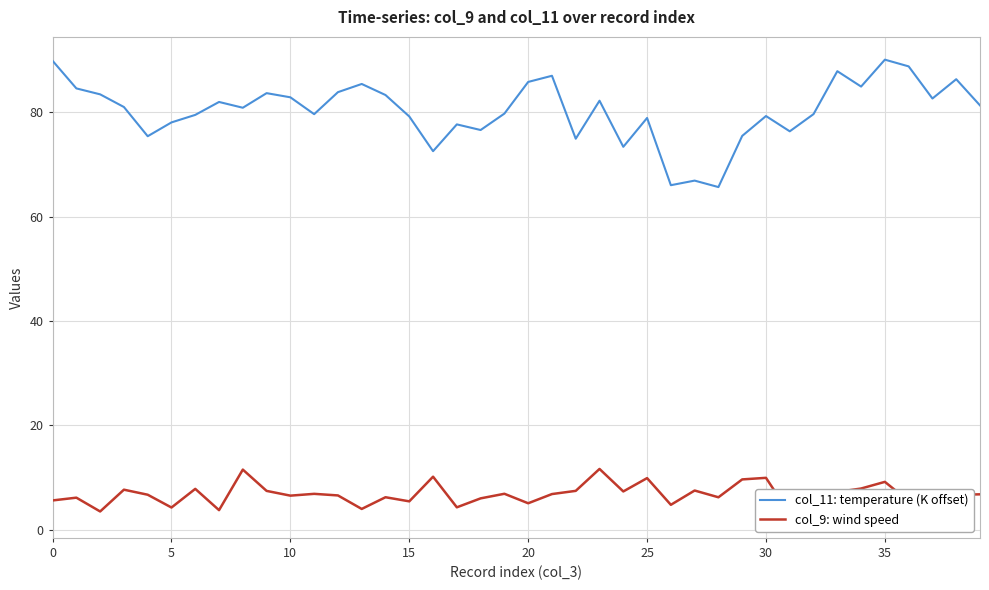

What is the approximate value of col_9: wind speed at 35?

9.2